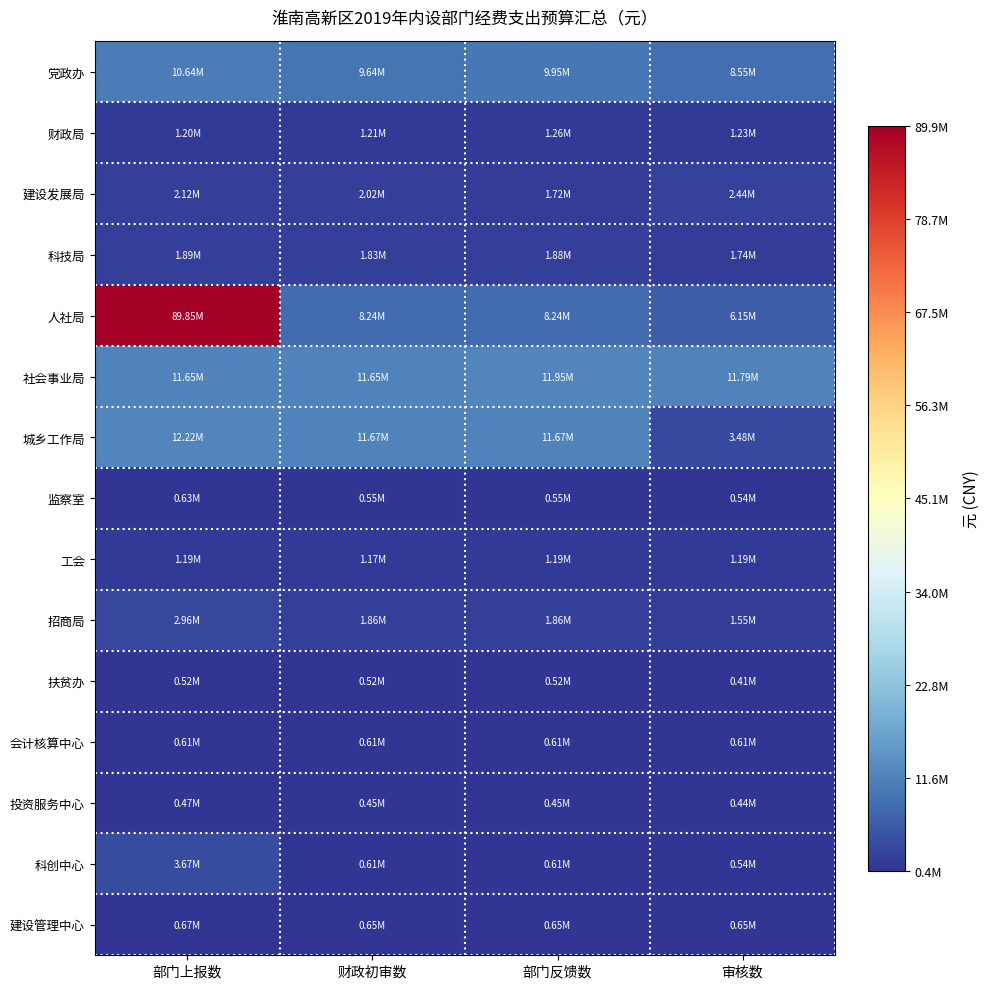

List the series in order of their peak value, highest first.

人社局, 城乡工作局, 社会事业局, 党政办, 科创中心, 招商局, 建设发展局, 科技局, 财政局, 工会, 建设管理中心, 监察室, 会计核算中心, 扶贫办, 投资服务中心